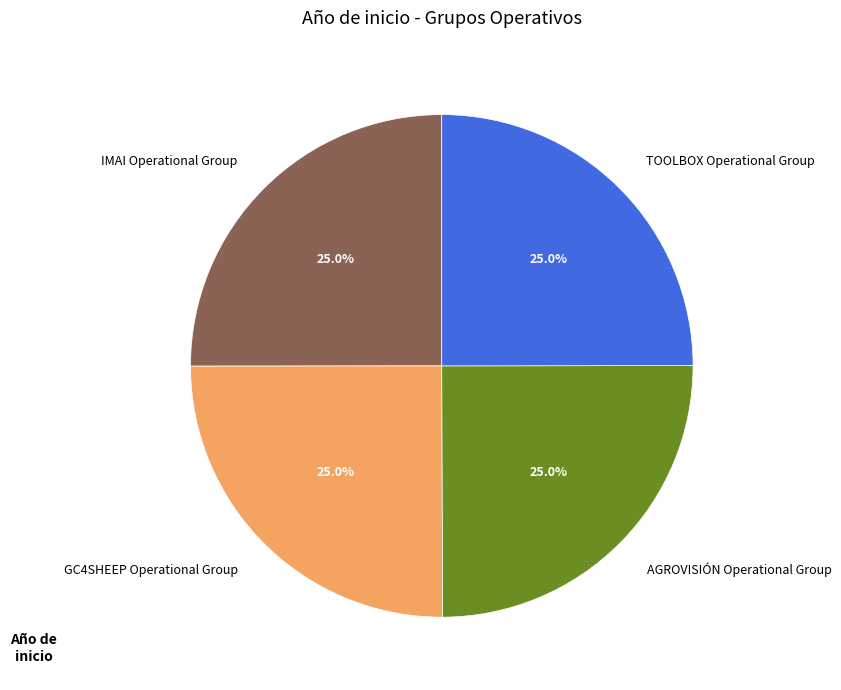

To the nearest percent, what is the combined percentage of TOOLBOX Operational Group and IMAI Operational Group?

50%